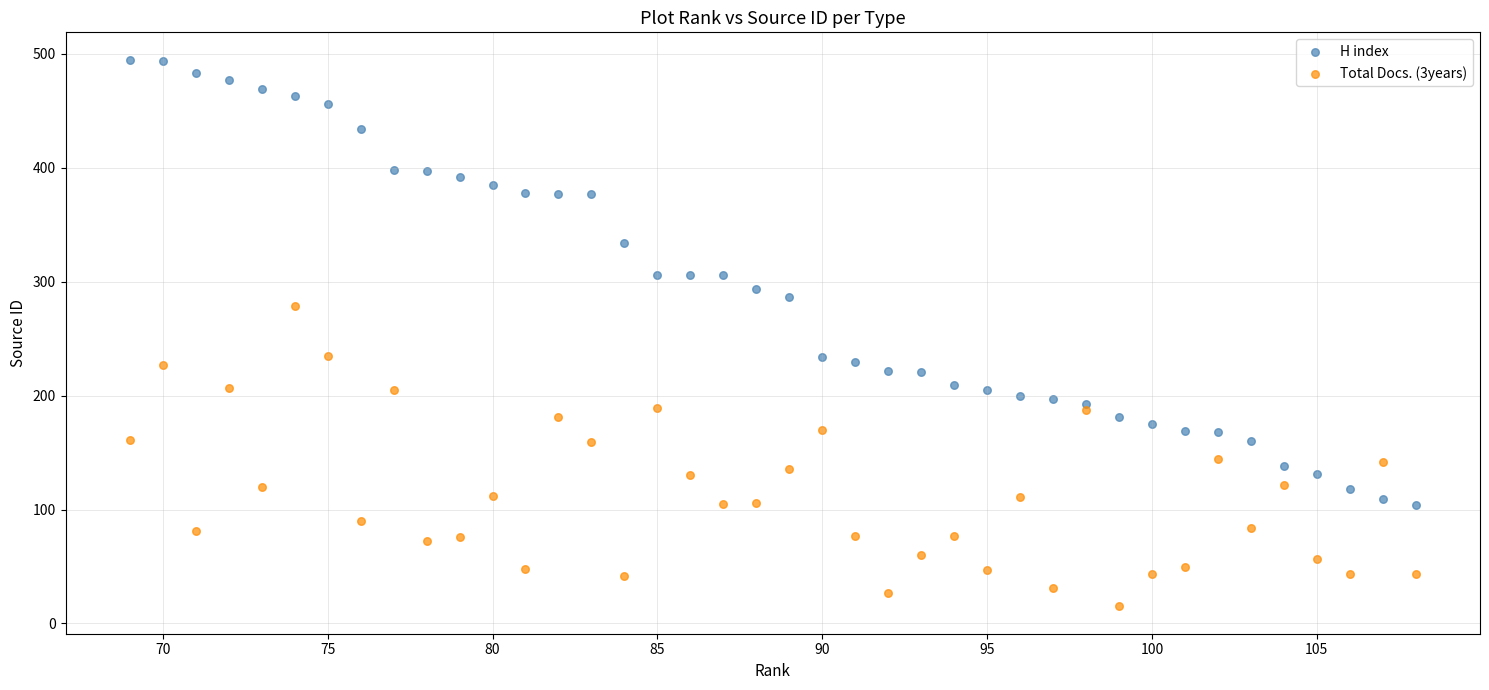

Which series contains the lowest Y value?

Total Docs. (3years)